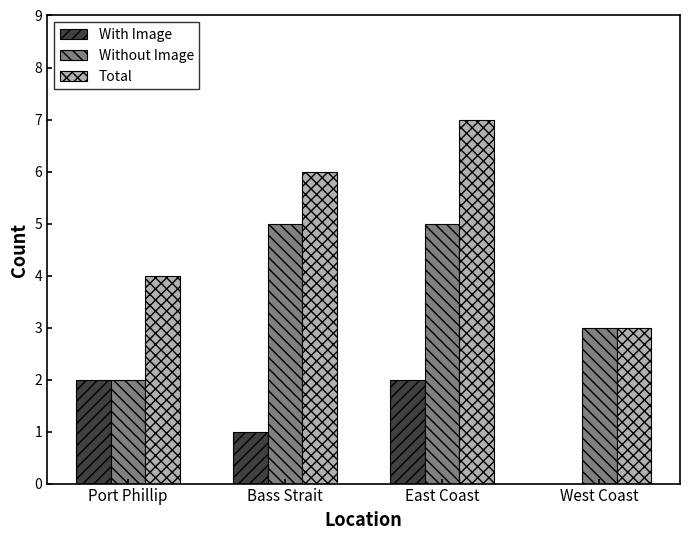

Reading right to left, transcribe all the data shown in this chart.

With Image: 0	2	1	2
Without Image: 3	5	5	2
Total: 3	7	6	4